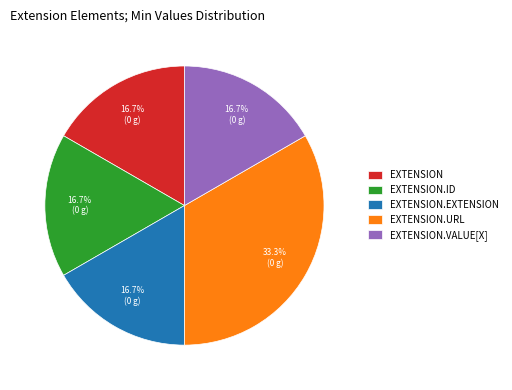

Does EXTENSION.EXTENSION account for over 50% of the chart?

No